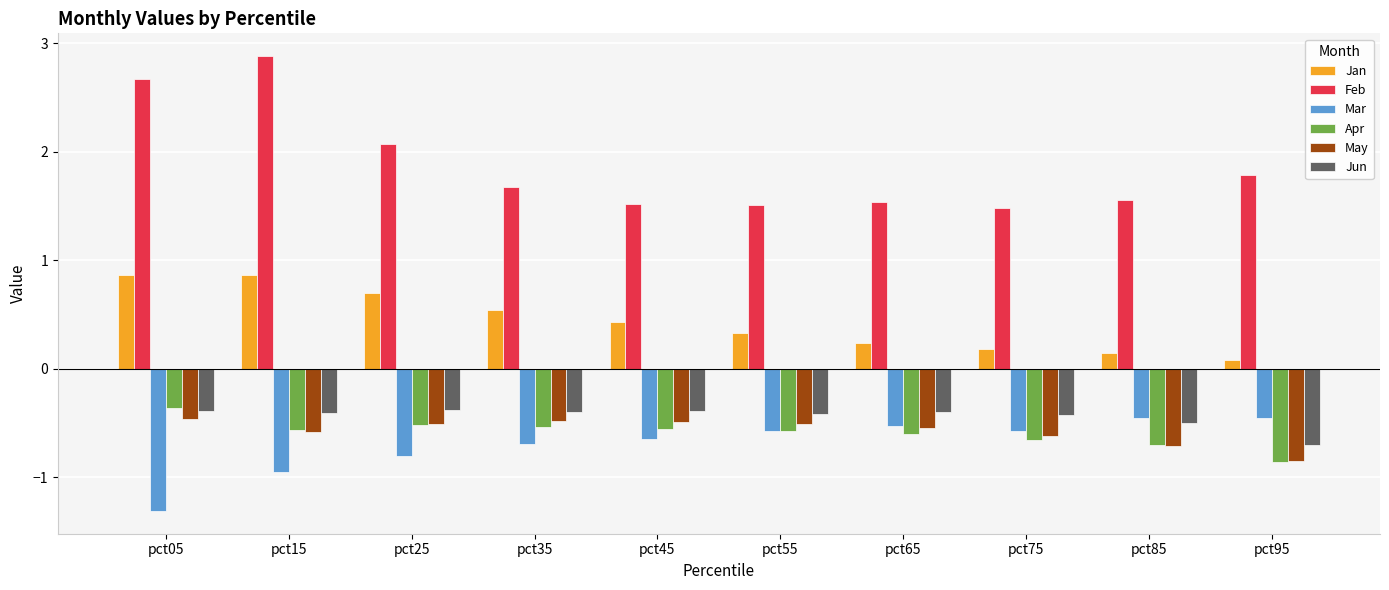

At which label is Apr closest to 0?

pct05